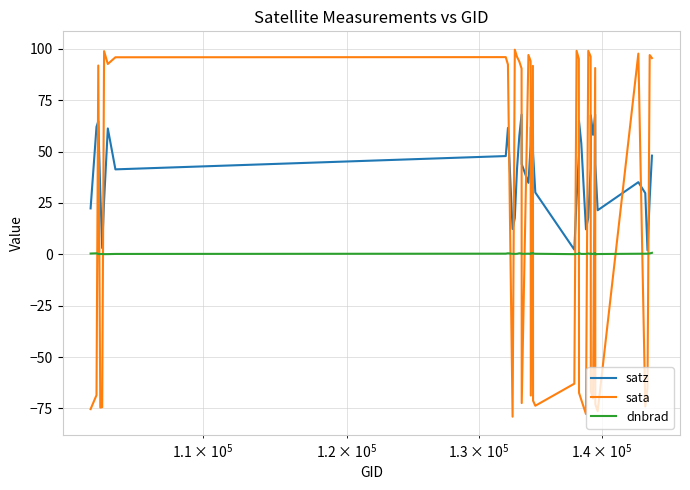

What is the sum of all sata values?

639.1